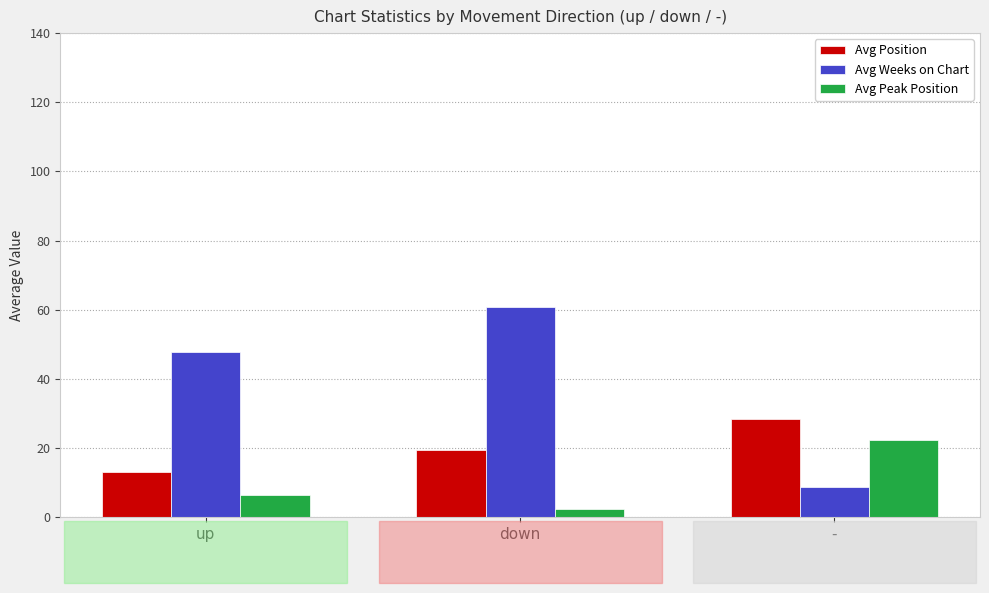

True or false: Avg Weeks on Chart has a value of 31.9 at down.

False